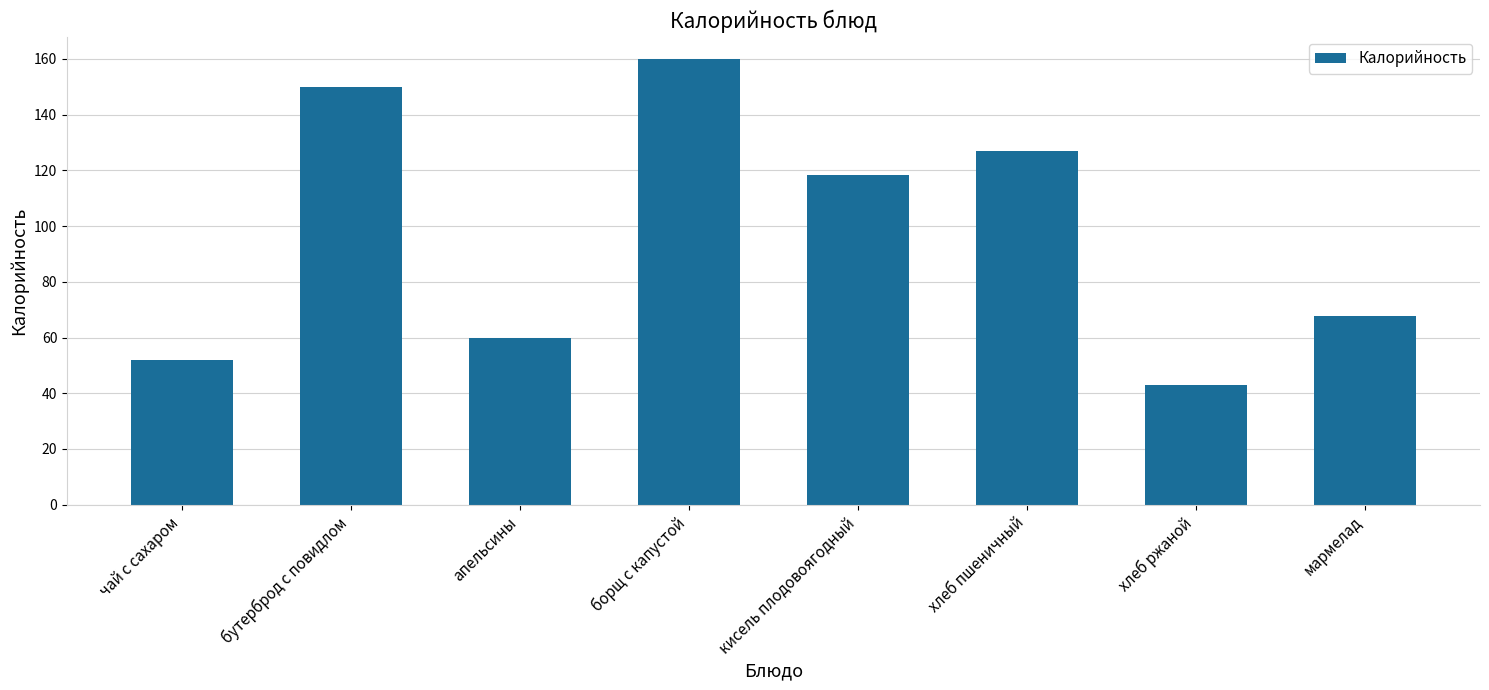

True or false: the data shows 72.5 at хлеб ржаной.

False